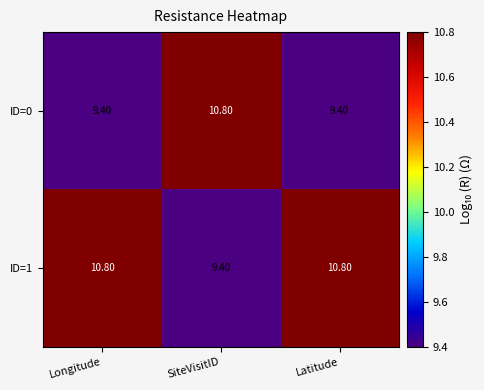

What is the difference between the highest and lowest values at Longitude?

1.4